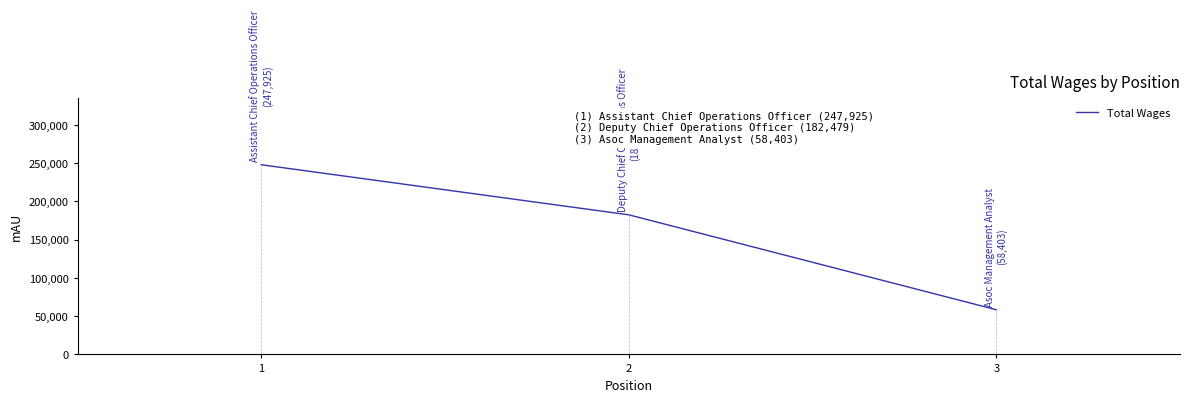

Where is the data nearest to the value 153164?

2